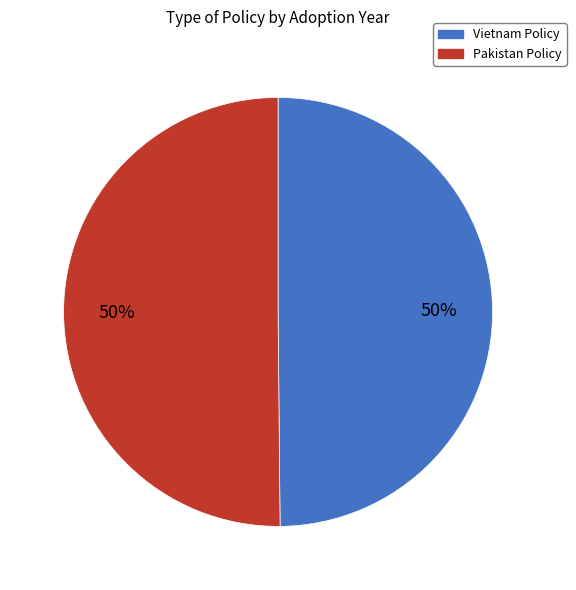

To the nearest percent, what is the combined percentage of Pakistan Policy and Vietnam Policy?

100%